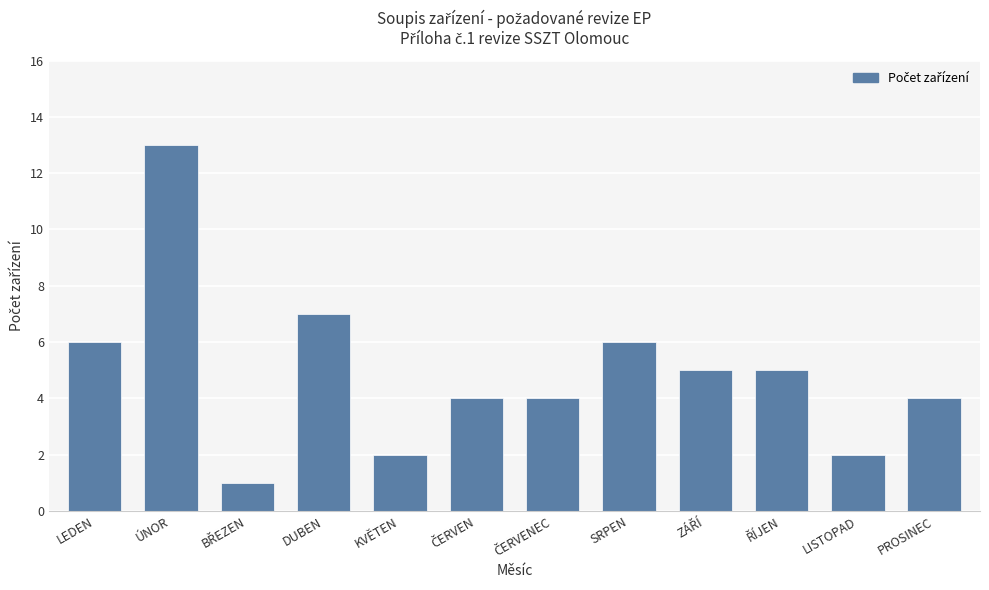

At which category does the chart reach its peak across all series?

ÚNOR